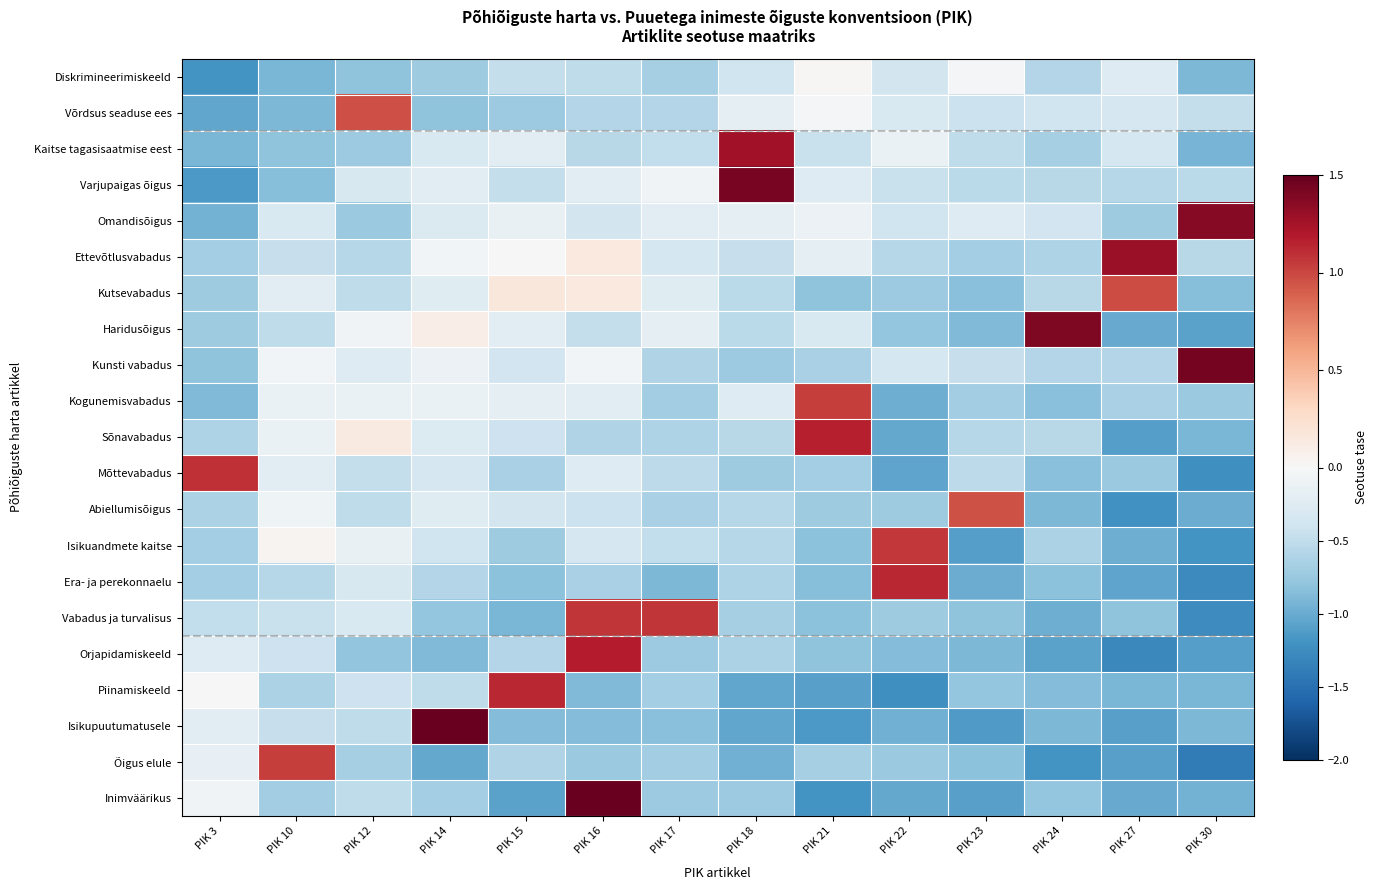

What is the difference between the maximum and minimum values in the Vabadus ja turvalisus series?

2.3